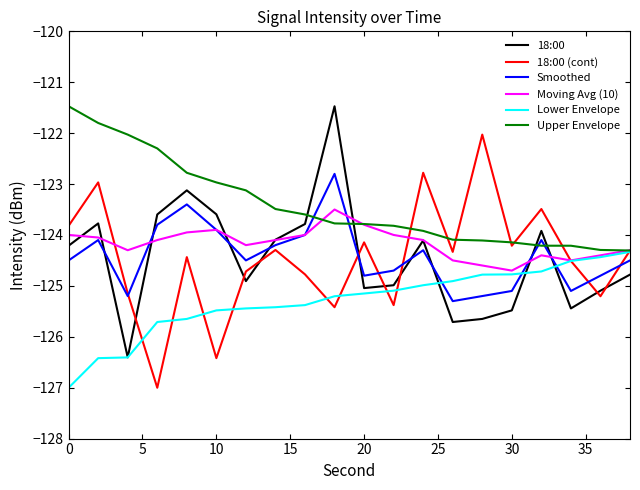

In Smoothed, how many points are lower than both neighbors (excluding endpoints)?

5